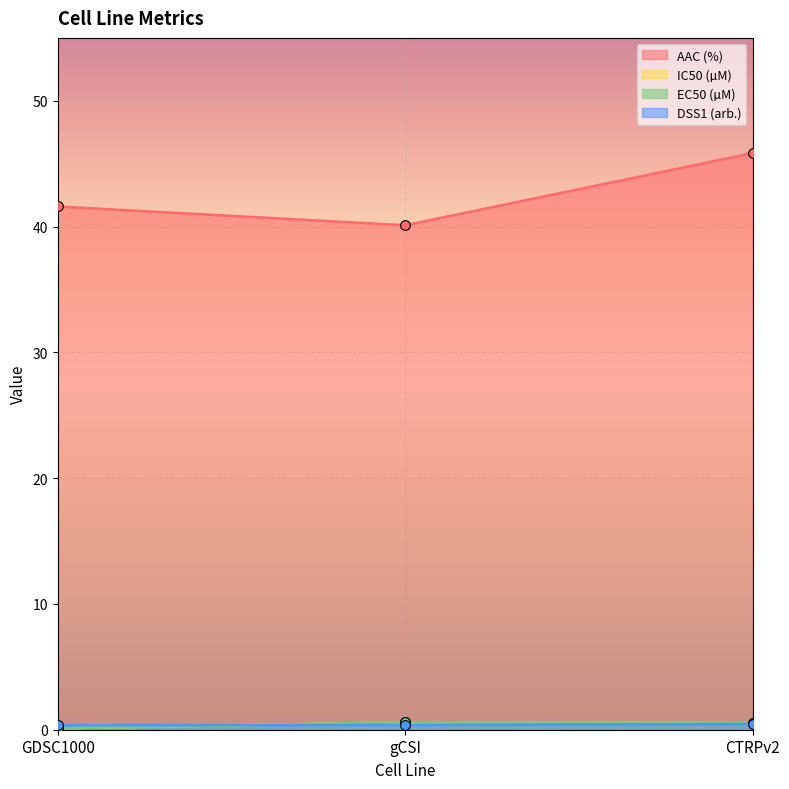

The value of DSS1 (arb.) at GDSC1000 is 0.4. True or false?

True